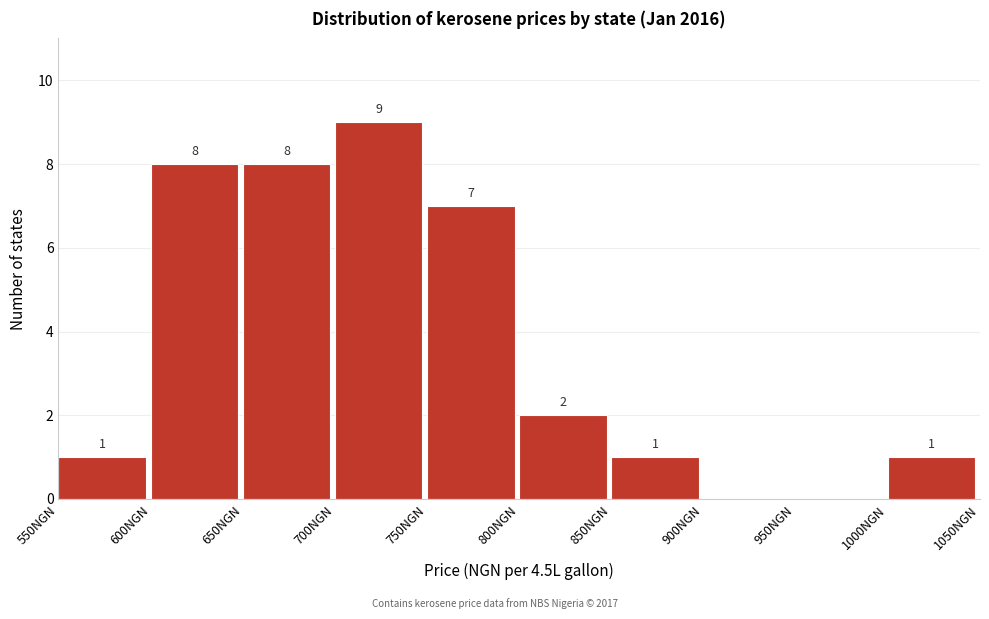

Over which range of the x-axis is the bar tallest?

700 to 750